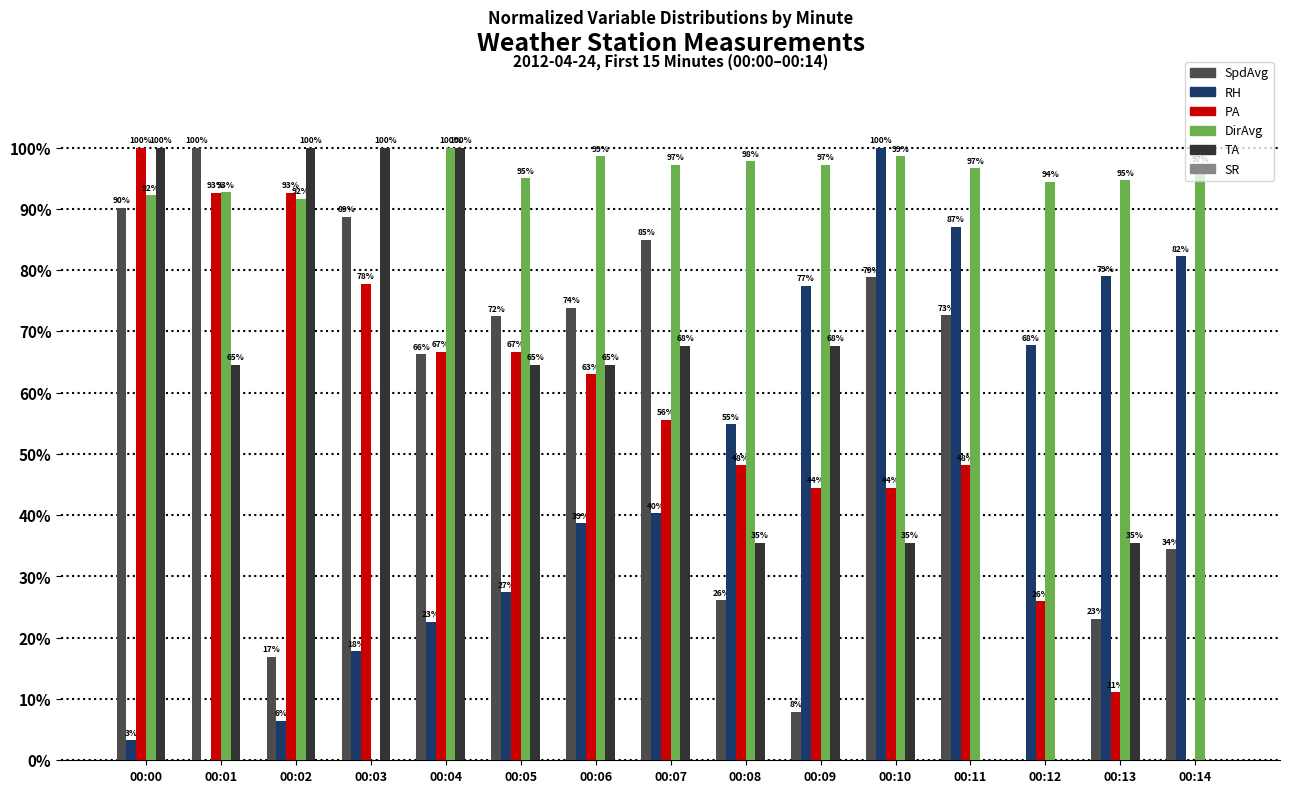

How many data points does each series have?

15